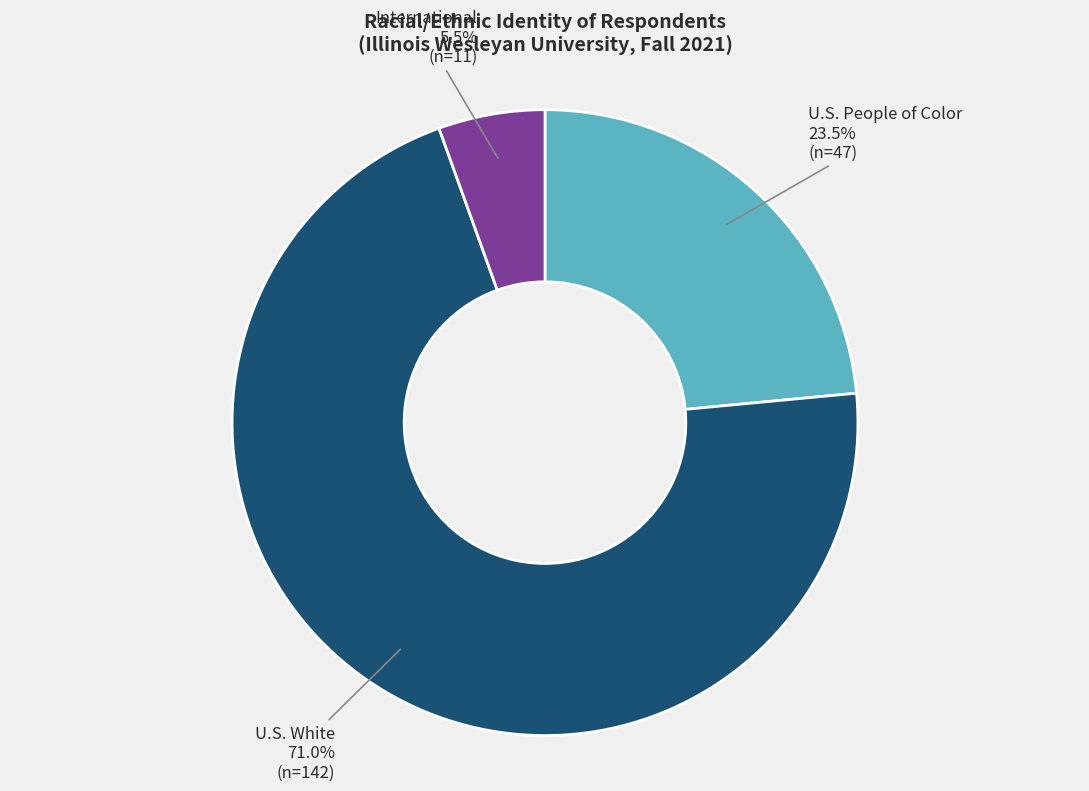

Does any single category account for the majority?

Yes